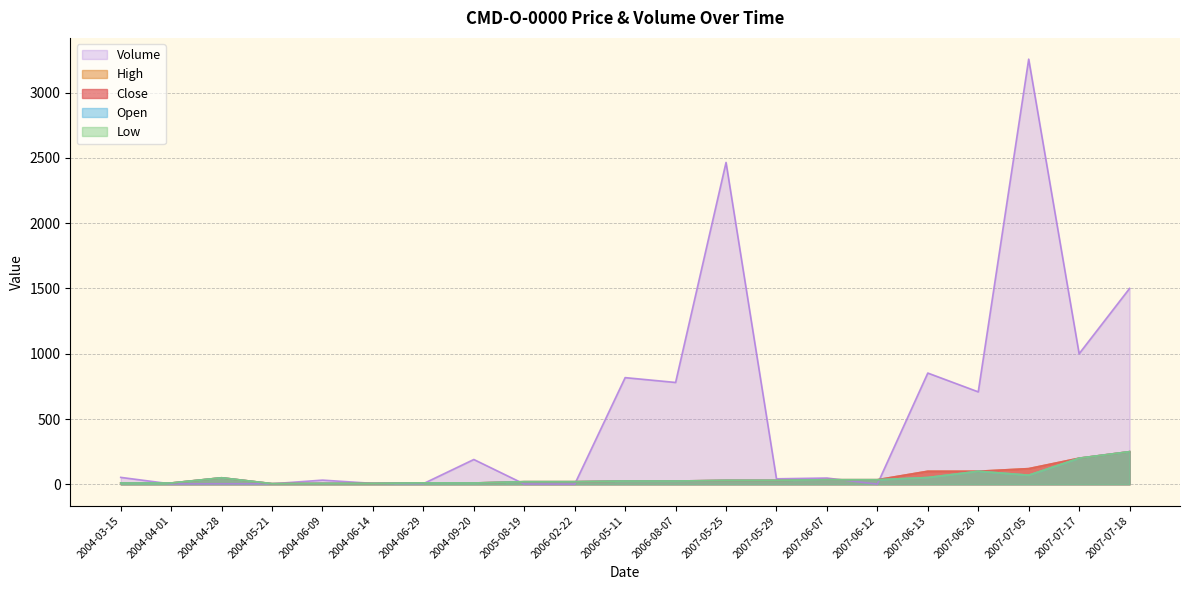

At which label does Low first exceed 25?

2004-04-28